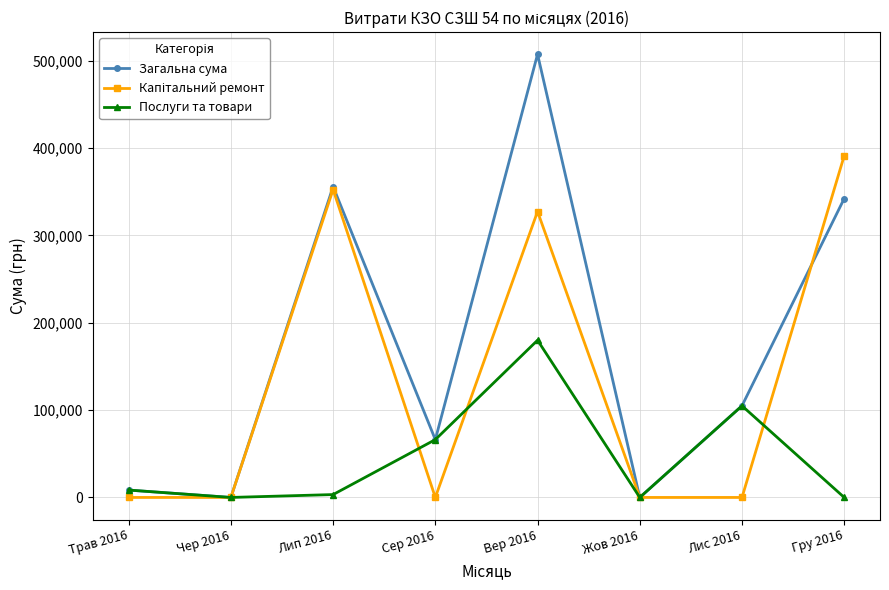

At which category is the sum across all series the highest?

Вер 2016